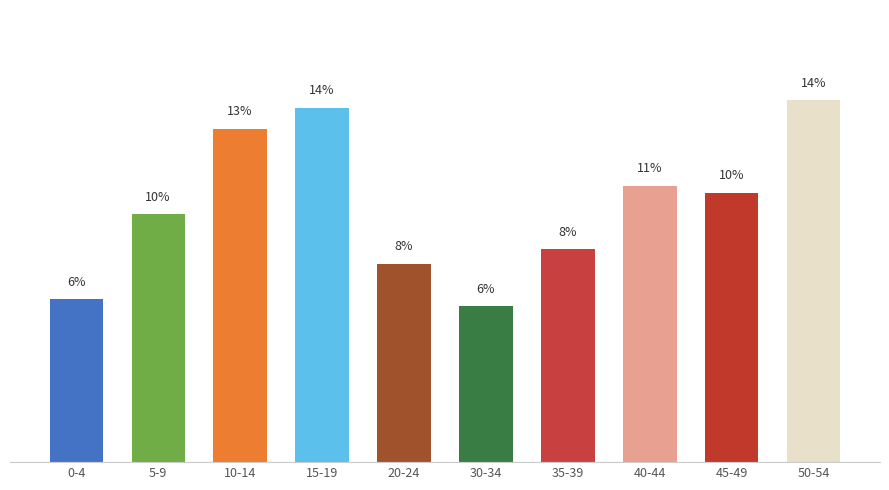

Are the bars horizontal?

No